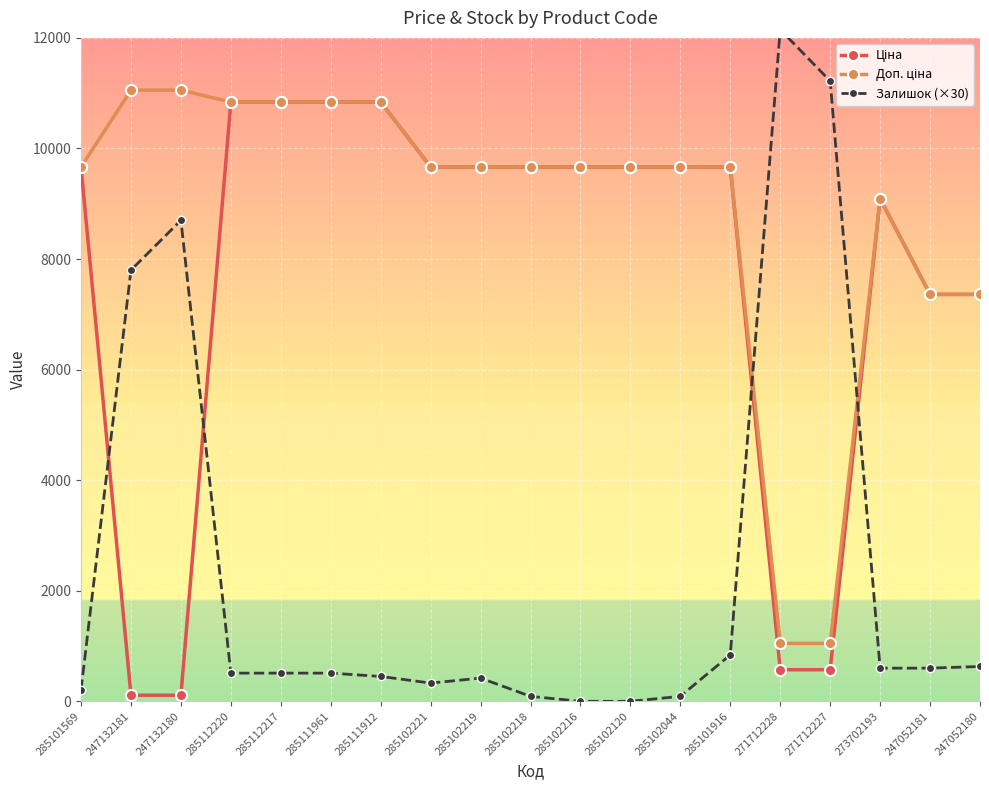

Rank the series by their maximum value, from highest to lowest.

Залишок (×30), Доп. ціна, Ціна